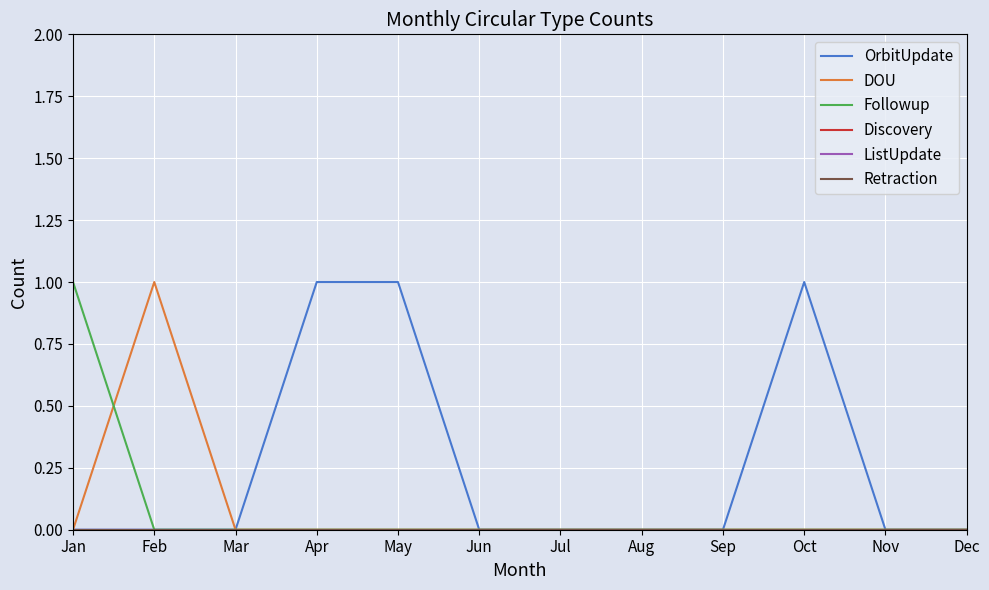

Is this an area chart (filled region under the line)?

No